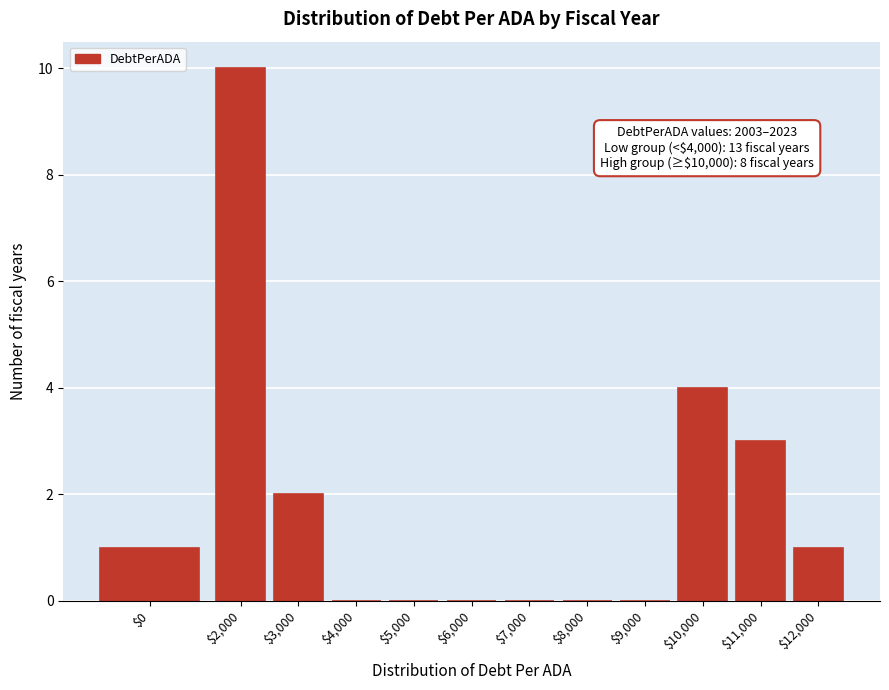

What is the sum of all values?

21